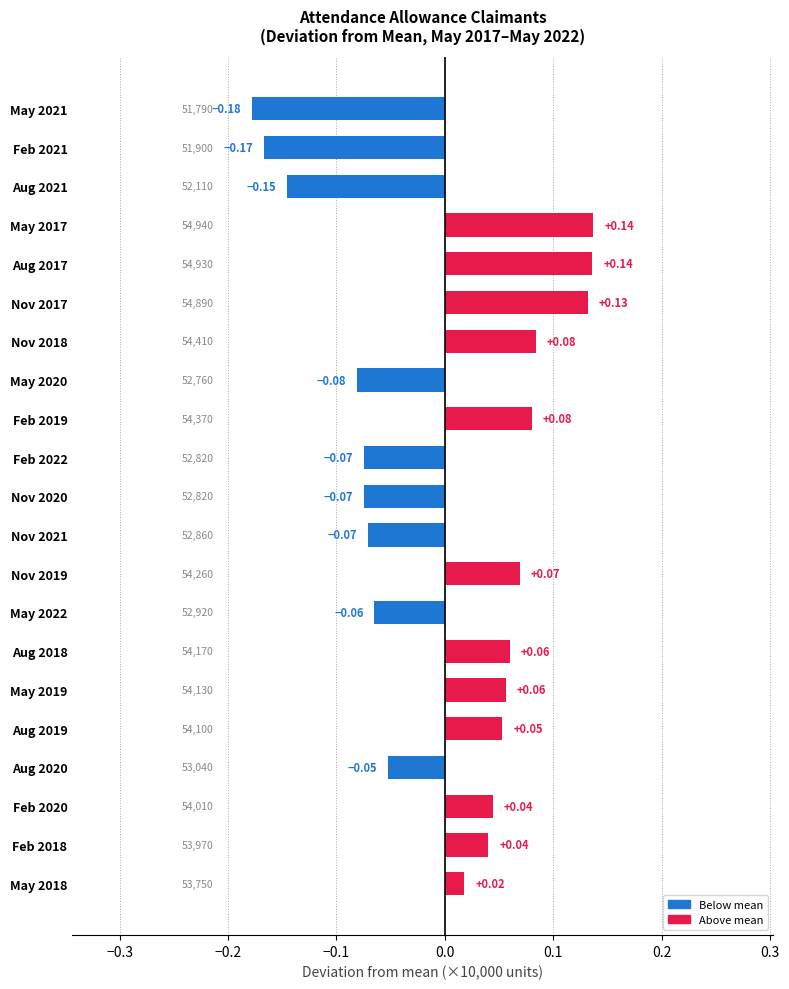

How many bars are there in total?

21